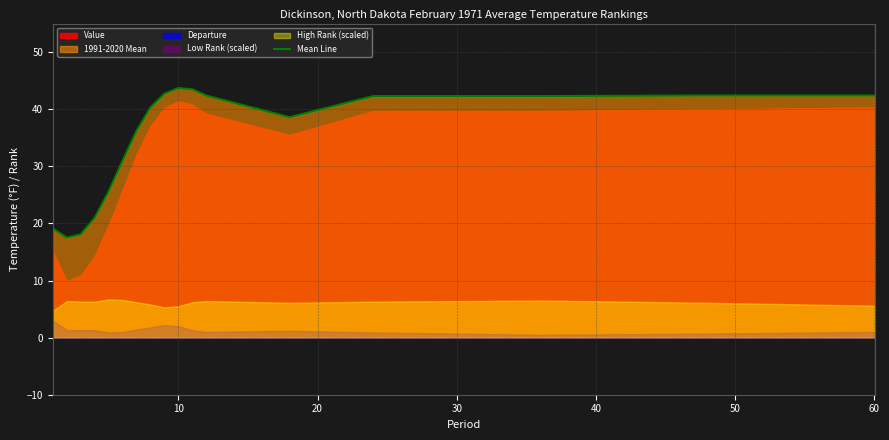

What is the highest value of the Mean Line series?

43.7